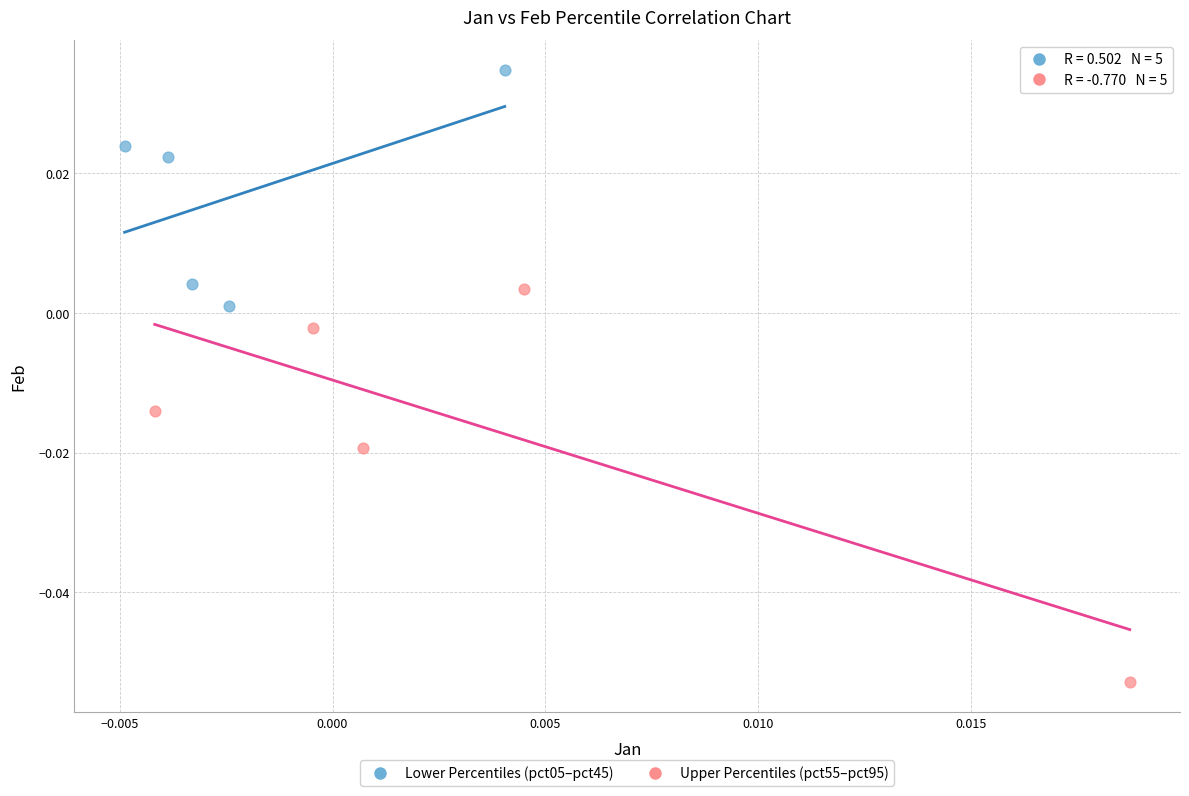

Which series reaches the minimum Y coordinate?

Upper Percentiles (pct55–pct95)